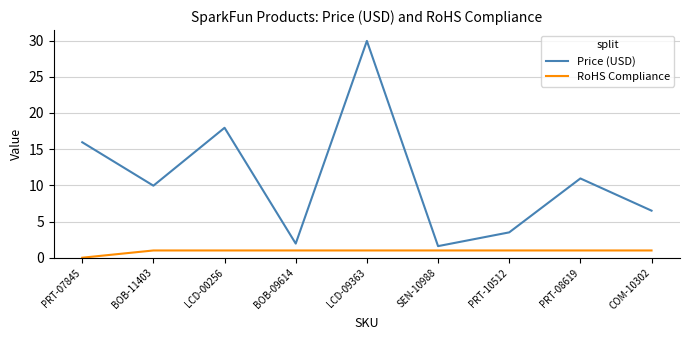

Rank the series by their average value, from highest to lowest.

Price (USD), RoHS Compliance